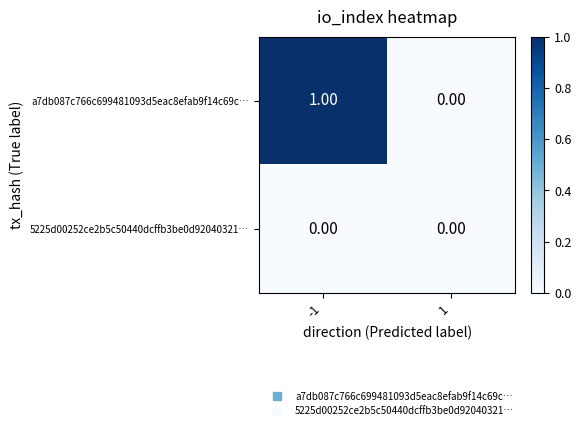

Is the value of a7db087c766c699481093d5eac8efab9f14c69c… at -1 greater than the value of 5225d00252ce2b5c50440dcffb3be0d92040321… at -1?

Yes